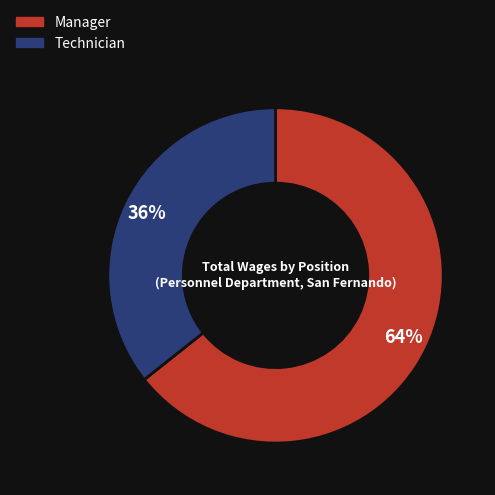

To the nearest percent, what percentage of the pie is Manager?

64%